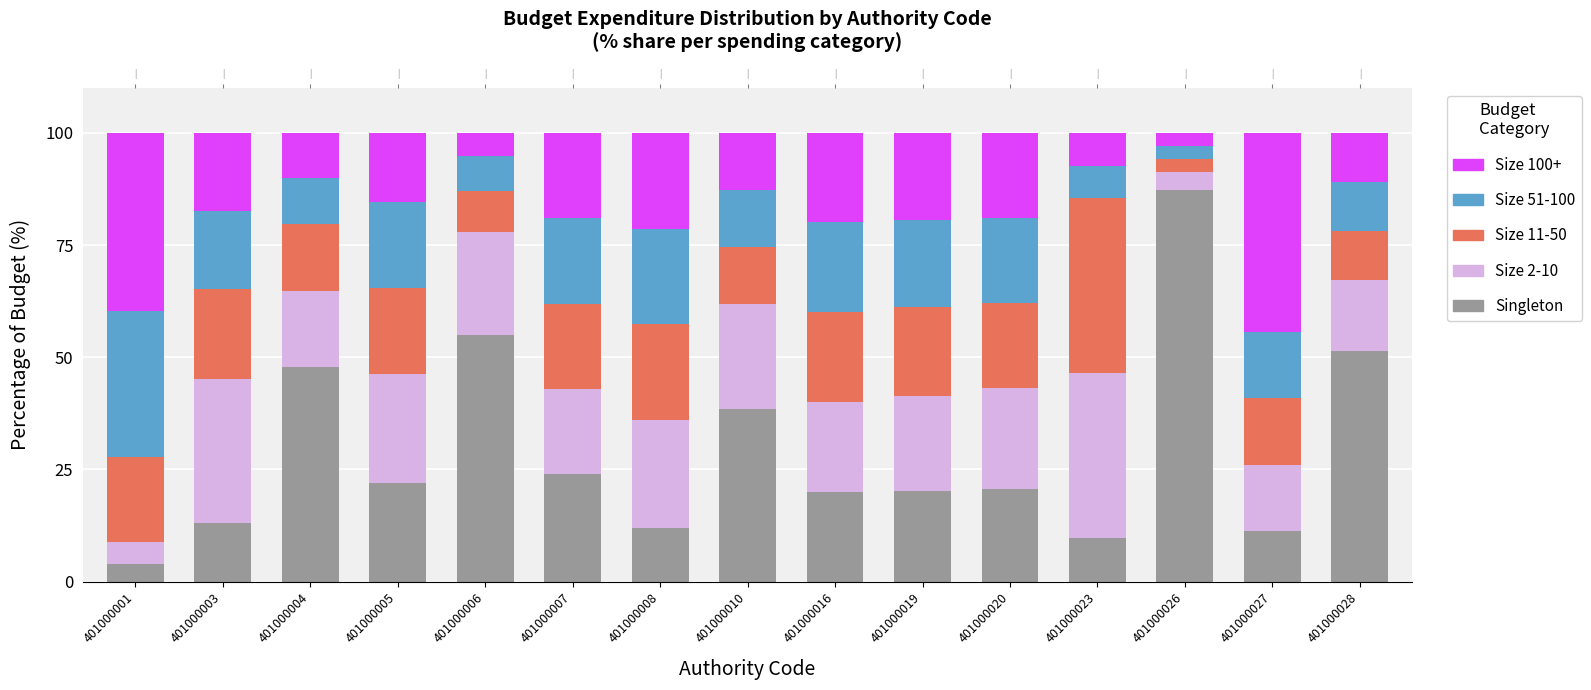

Rank the categories by Size 2-10 value from highest to lowest.

401000023, 401000003, 401000005, 401000008, 401000010, 401000006, 401000020, 401000019, 401000016, 401000007, 401000004, 401000028, 401000027, 401000001, 401000026